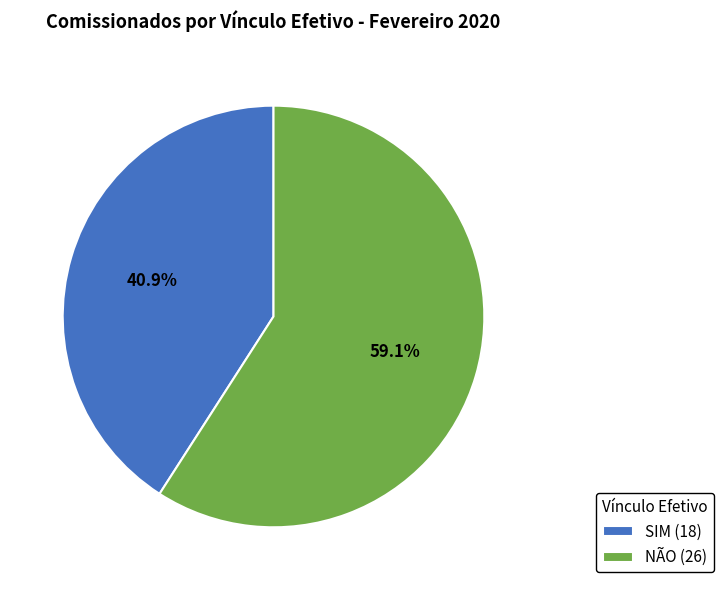

To the nearest percent, what is the combined percentage of NÃO and SIM?

100%